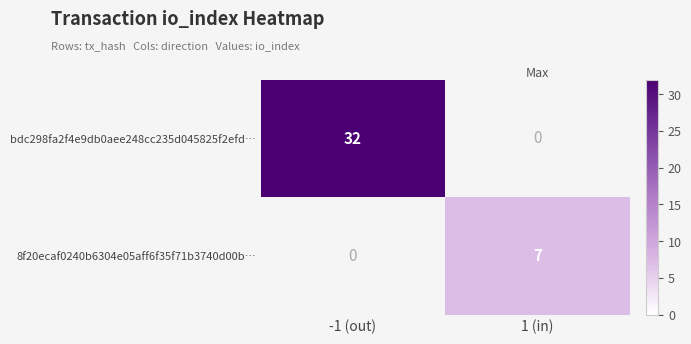

Reading left to right, what are all the values shown in this chart?

bdc298fa2f4e9db0aee248cc235d045825f2efd…: 32	0
8f20ecaf0240b6304e05aff6f35f71b3740d00b…: 0	7